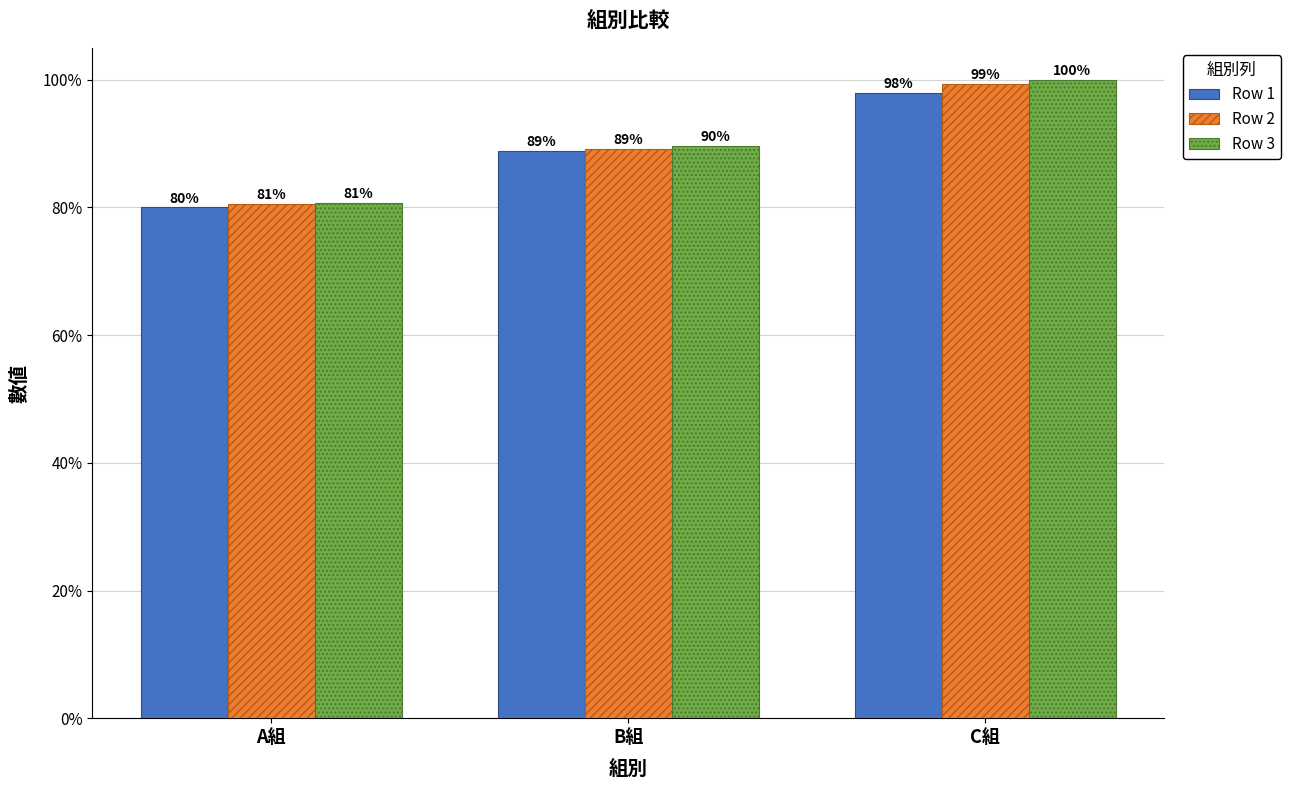

Between A組 and C組, which series saw the biggest shift?

Row 3